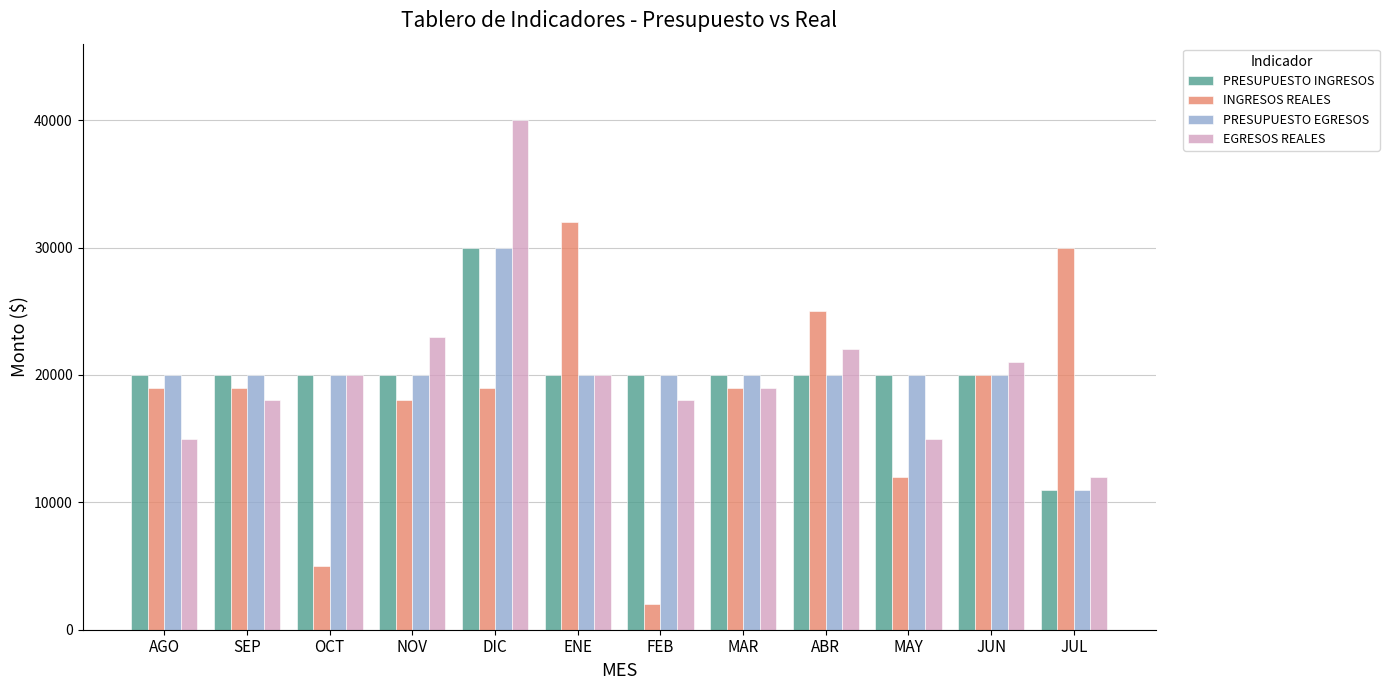

What are all the series names shown in the legend?

PRESUPUESTO INGRESOS, INGRESOS REALES, PRESUPUESTO EGRESOS, EGRESOS REALES